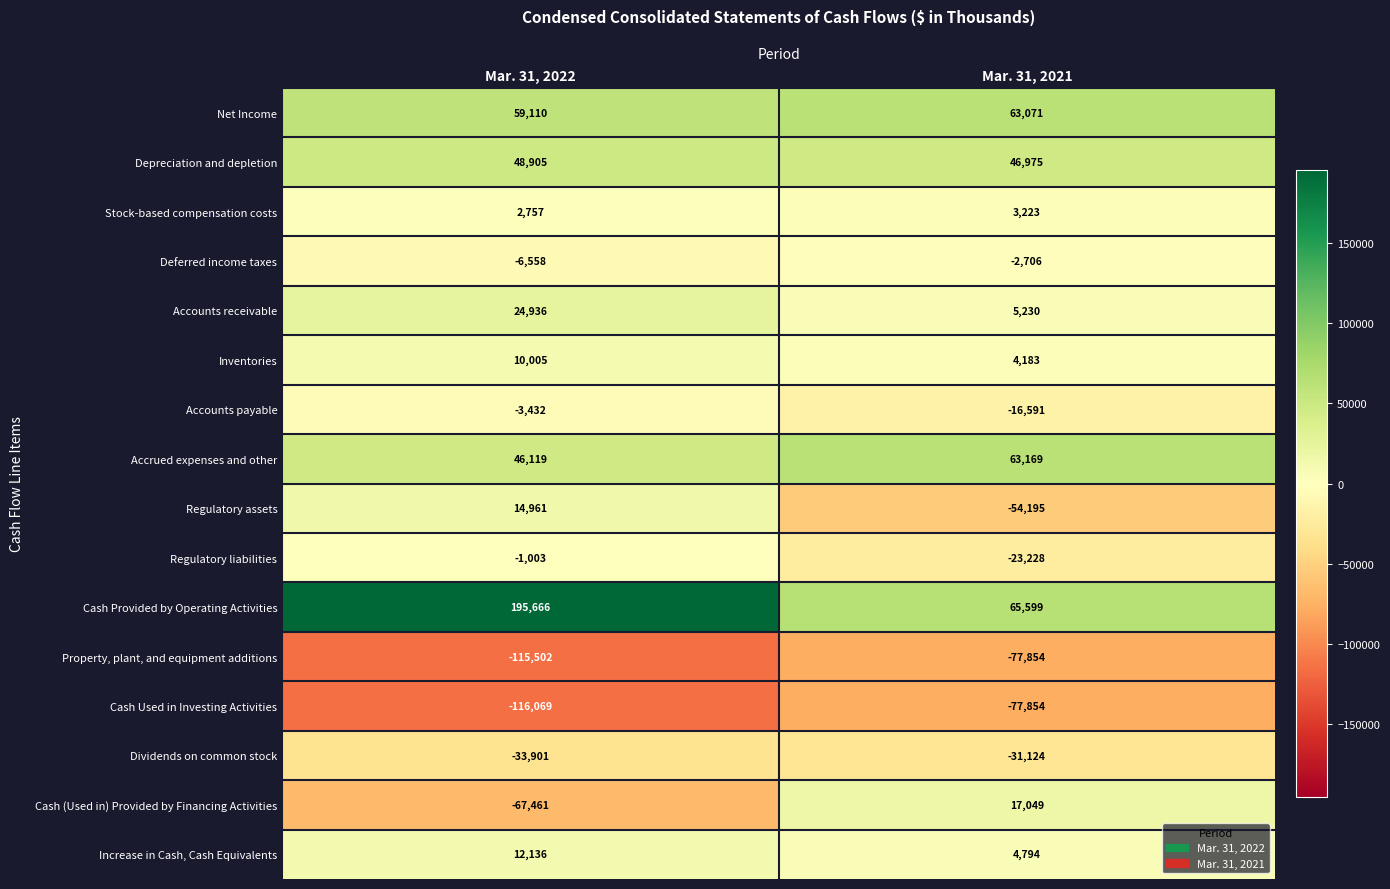

Between Mar. 31, 2022 and Mar. 31, 2021, which series saw the biggest shift?

Cash Provided by Operating Activities